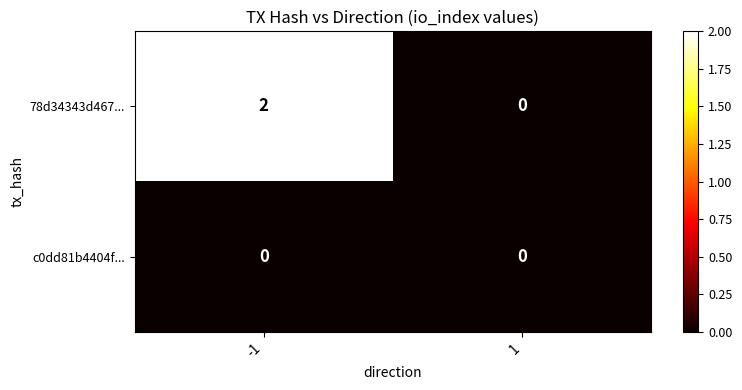

Which series changed the most between -1 and 1?

78d34343d467...